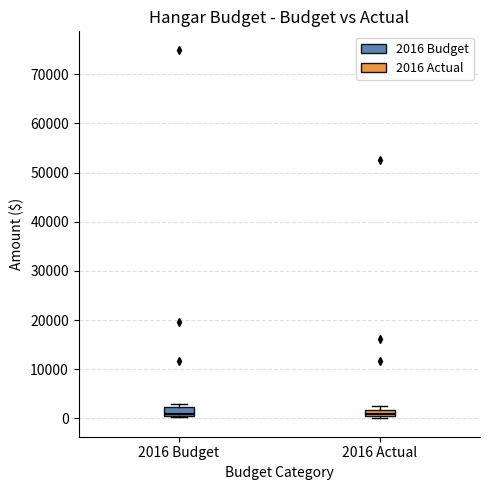

Where is the upper edge of the box for 2016 Actual on the y-axis? The values are not printed on the chart, so give them approximately, as read against the axis.

2000